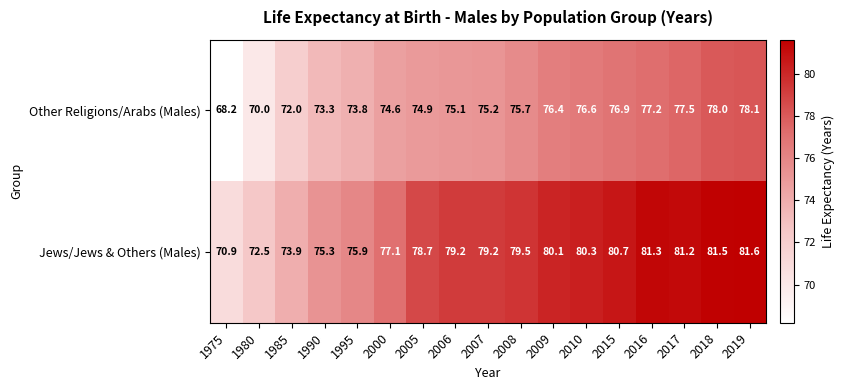

Which series has the largest total across all categories?

Jews/Jews & Others (Males)